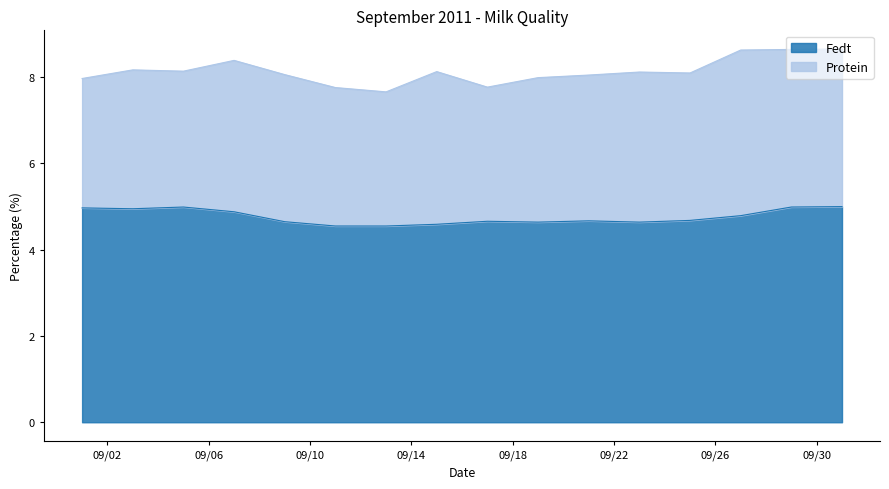

List the labels in order of value, largest first.

2011-10-01, 2011-09-05, 2011-09-29, 2011-09-01, 2011-09-03, 2011-09-07, 2011-09-27, 2011-09-25, 2011-09-21, 2011-09-17, 2011-09-09, 2011-09-19, 2011-09-23, 2011-09-15, 2011-09-11, 2011-09-13